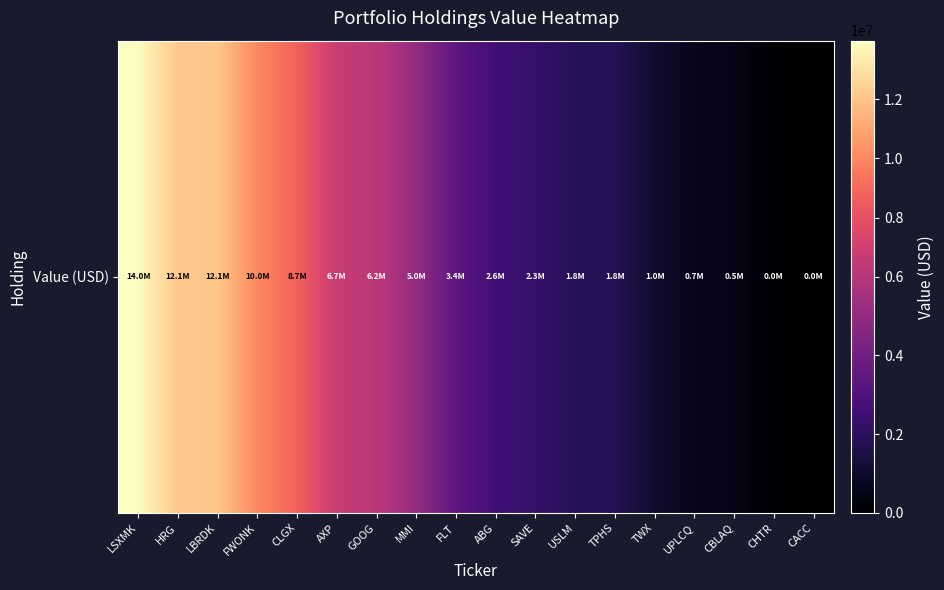

Which category has the highest value across all series?

LSXMK